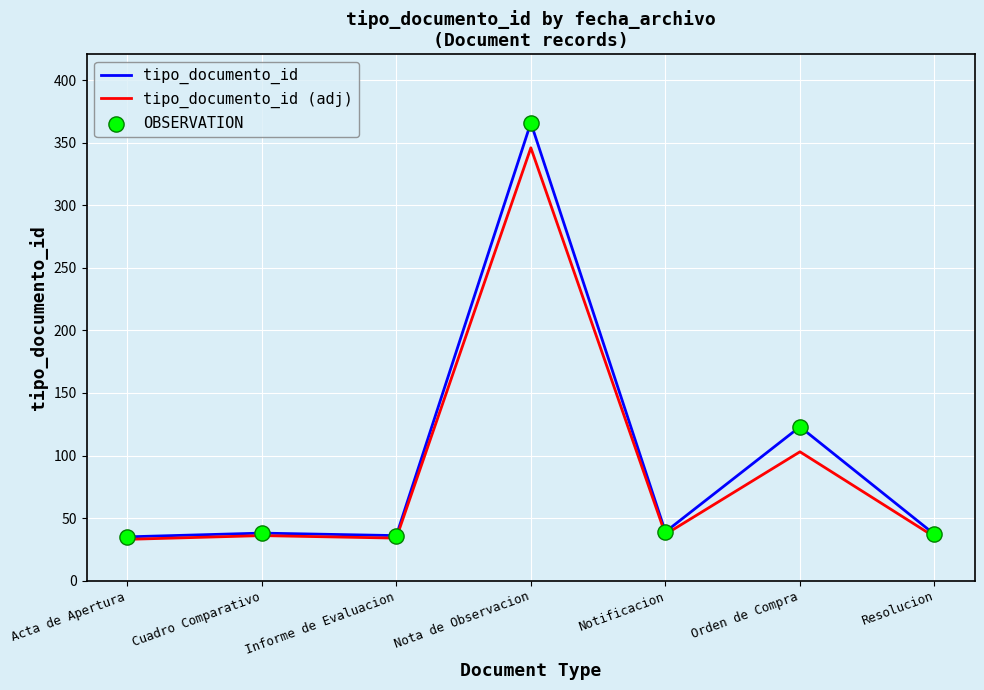

Which series has the largest total across all categories?

tipo_documento_id